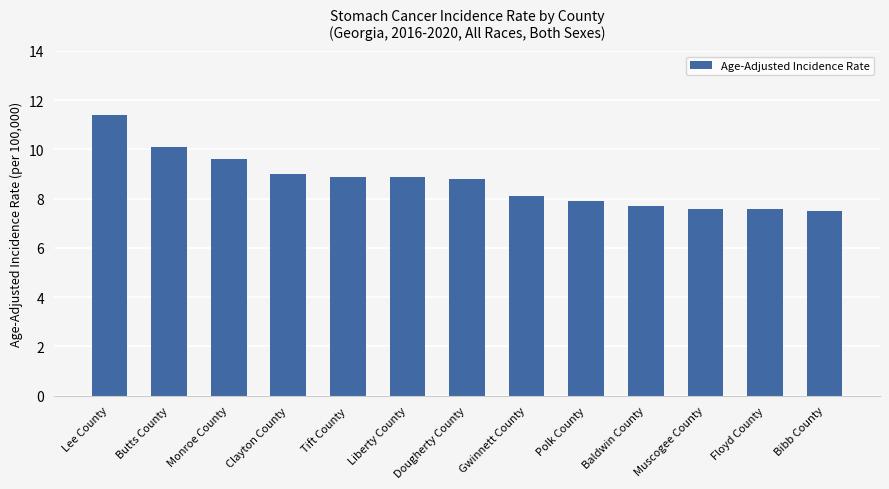

What is the change in value from Lee County to Bibb County?

-3.9